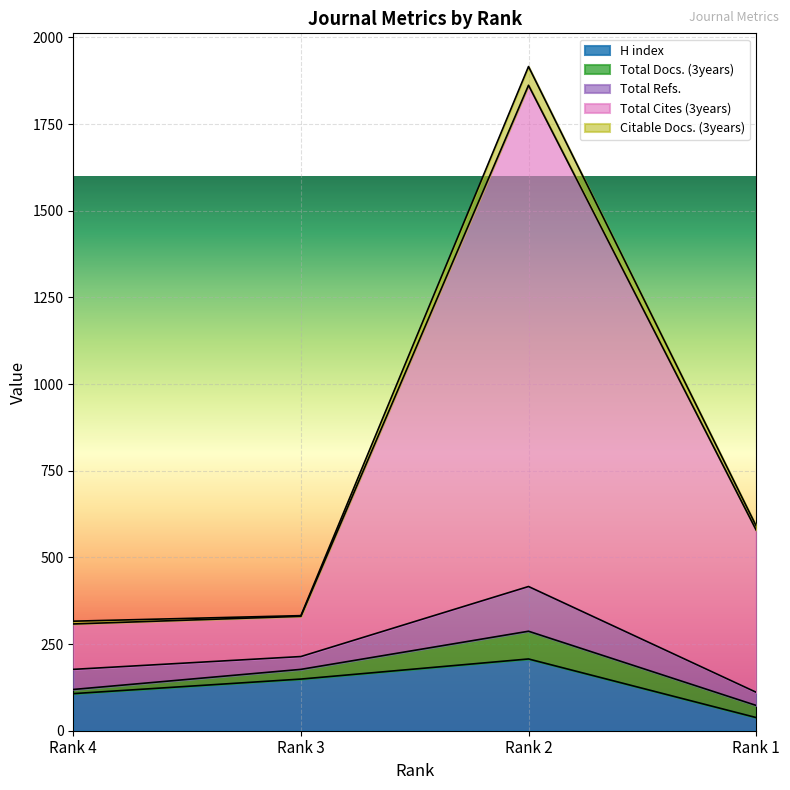

What are all the series names shown in the legend?

H index, Total Docs. (3years), Total Refs., Total Cites (3years), Citable Docs. (3years)